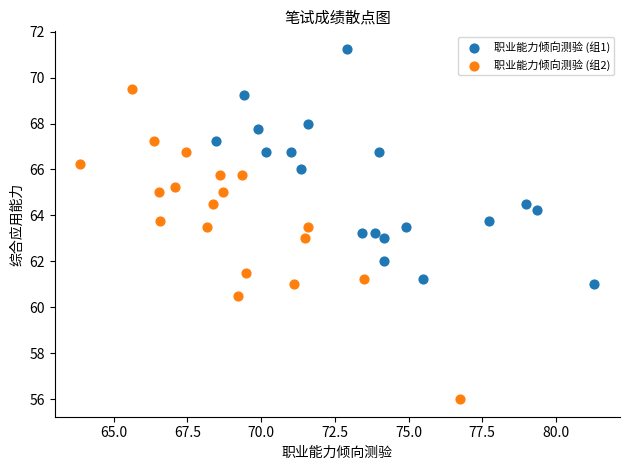

Which series reaches the maximum Y coordinate?

职业能力倾向测验 (组1)